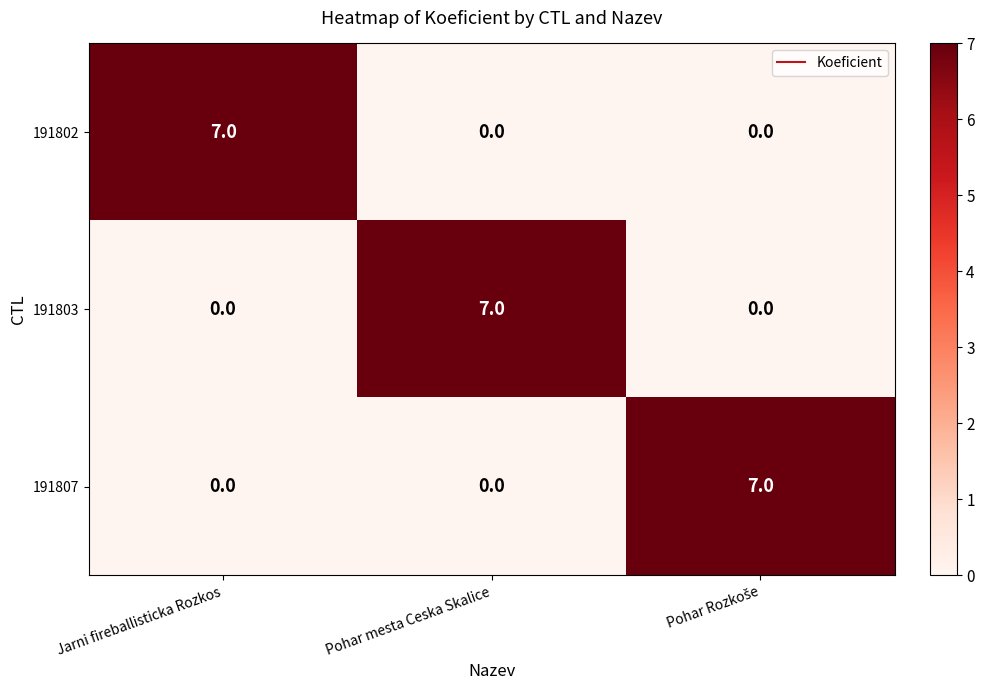

What is the difference between the maximum and minimum values in the 191802 series?

7